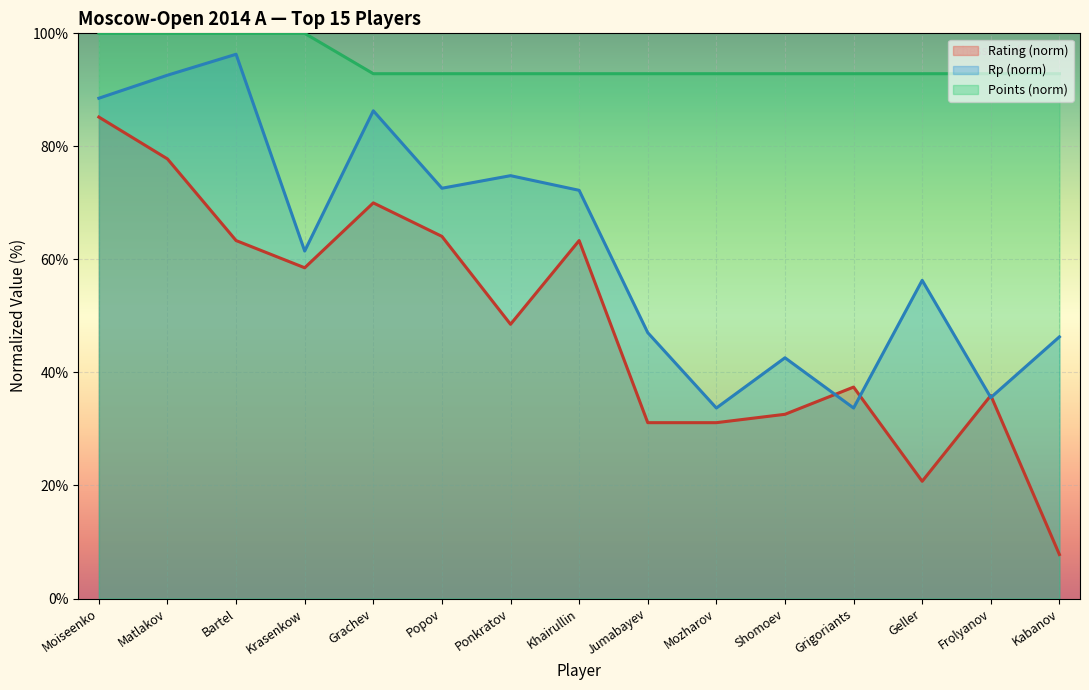

Where is the first local minimum for Rp?

Krasenkow